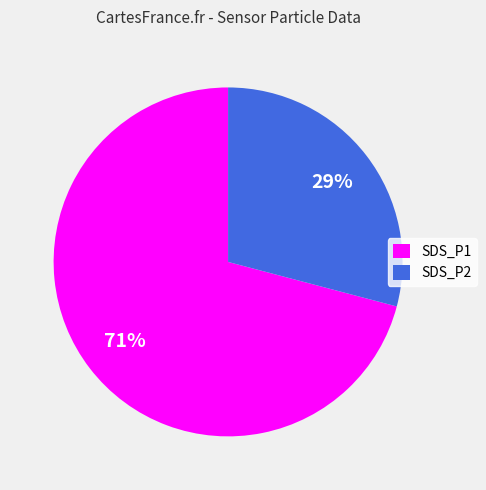

Which has a higher value, SDS_P2 or SDS_P1?

SDS_P1